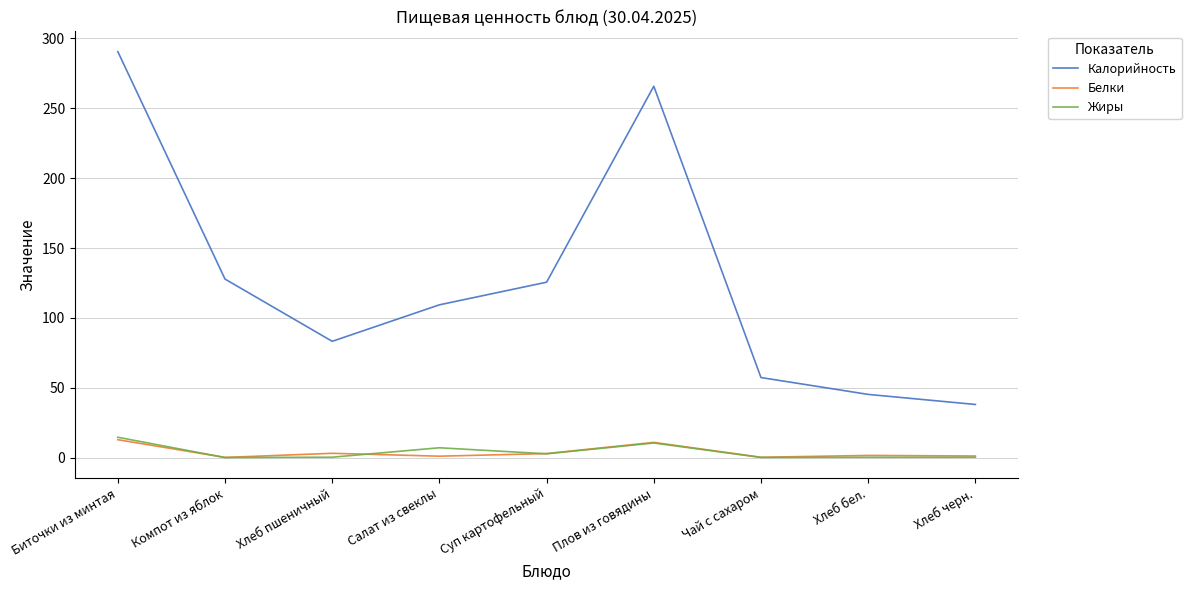

Which series has the largest total across all categories?

Калорийность